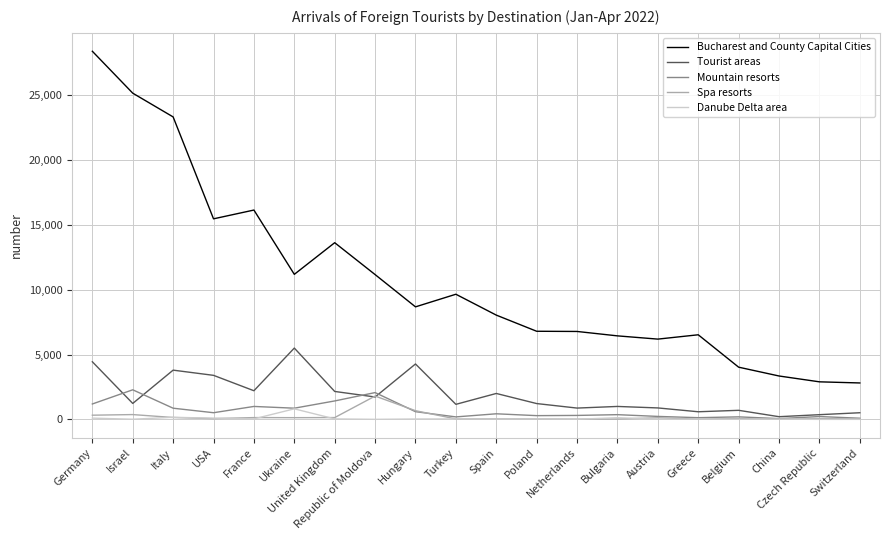

What are all the series names shown in the legend?

Bucharest and County Capital Cities, Tourist areas, Mountain resorts, Spa resorts, Danube Delta area